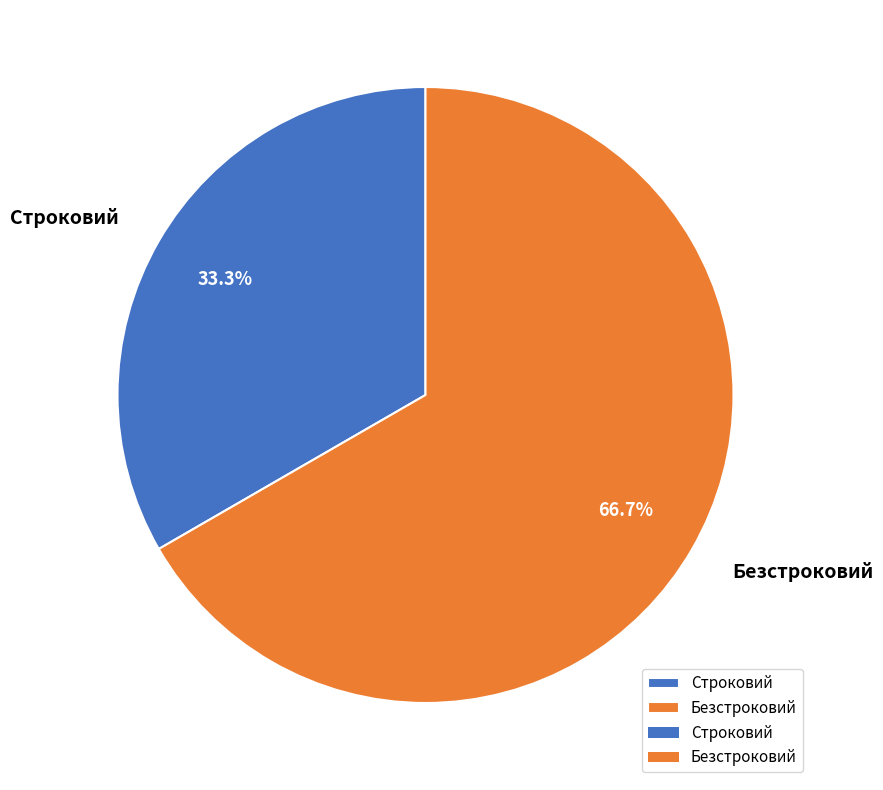

Combined, do Безстроковий and Строковий account for over 50%?

Yes